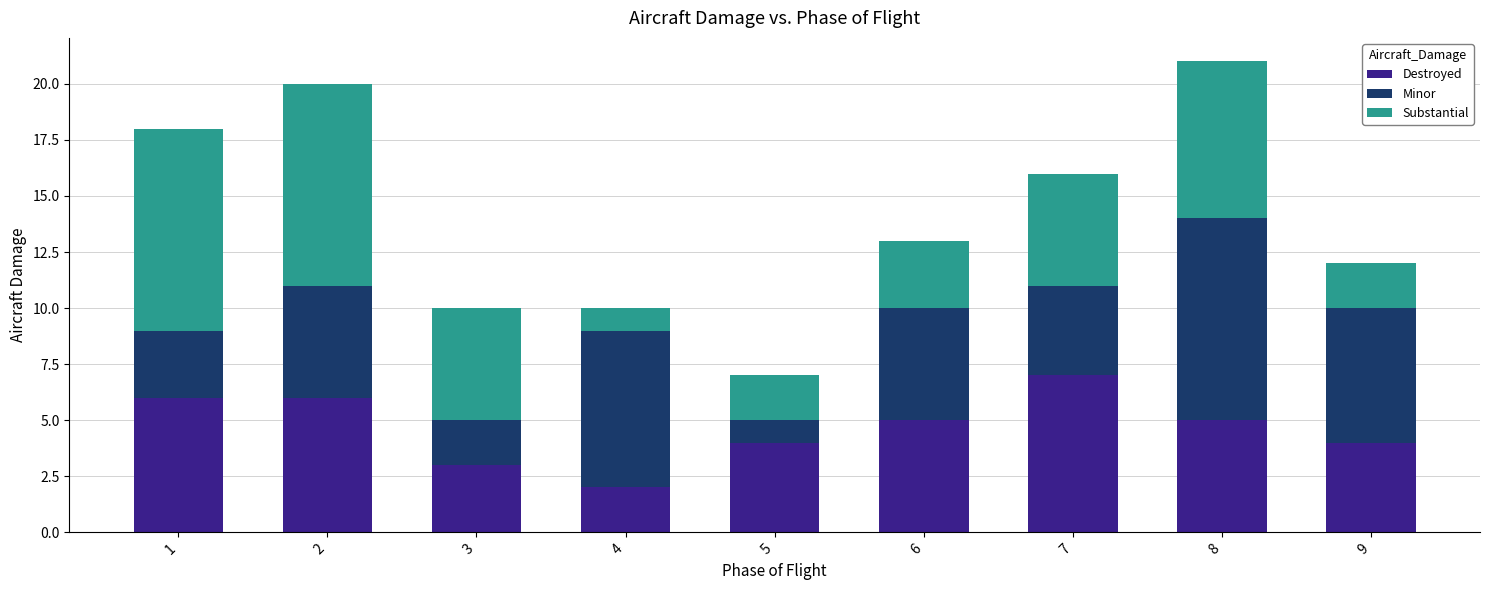

True or false: Destroyed has a value of 5 at 9.

False